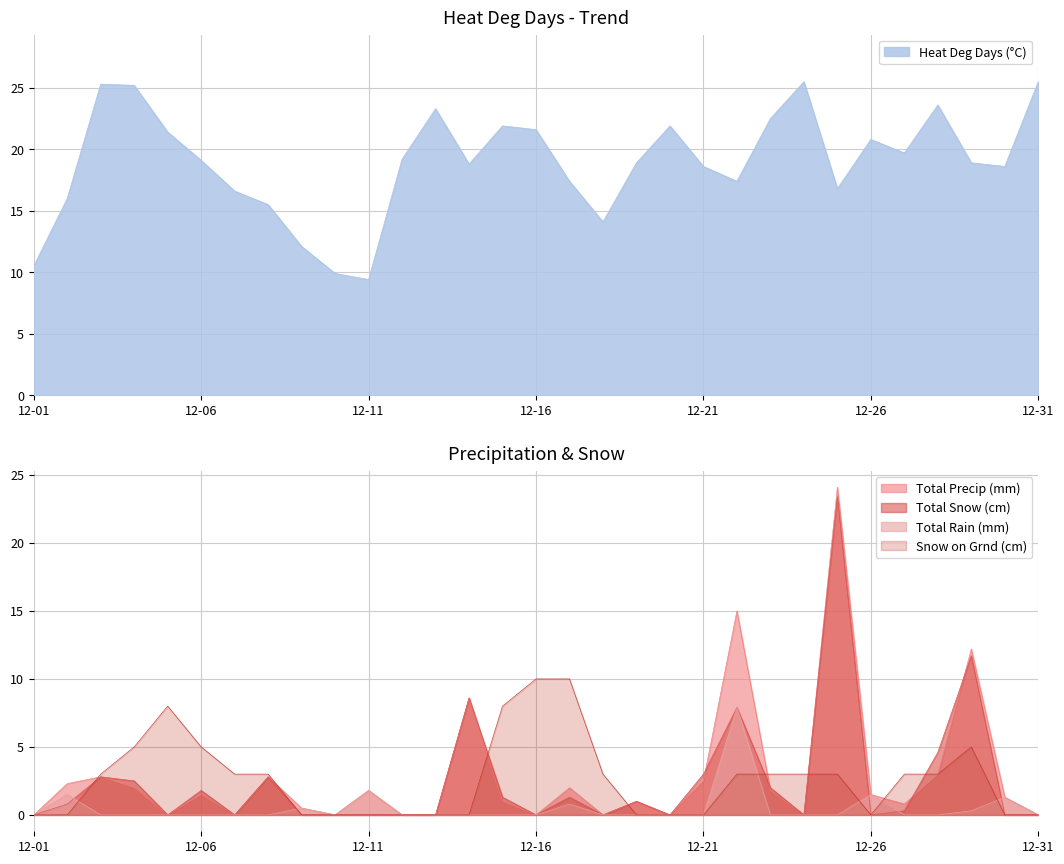

Reading left to right, what are all the values shown in this chart?

Heat Deg Days (°C): 12-01=10.5	12-02=16.0	12-03=25.3	12-04=25.2	12-05=21.4	12-06=19.1	12-07=16.6	12-08=15.5	12-09=12.1	12-10=9.9	12-11=9.4	12-12=19.2	12-13=23.3	12-14=18.8	12-15=21.9	12-16=21.6	12-17=17.4	12-18=14.1	12-19=18.9	12-20=21.9	12-21=18.6	12-22=17.4	12-23=22.5	12-24=25.5	12-25=16.8	12-26=20.8	12-27=19.7	12-28=23.6	12-29=18.9	12-30=18.6	12-31=25.5
Total Precip (mm): 12-01=0.0	12-02=2.3	12-03=2.8	12-04=2.0	12-05=0.0	12-06=1.5	12-07=0.0	12-08=2.8	12-09=0.5	12-10=0.0	12-11=1.8	12-12=0.0	12-13=0.0	12-14=8.6	12-15=1.0	12-16=0.0	12-17=2.0	12-18=0.0	12-19=1.0	12-20=0.0	12-21=2.5	12-22=15.0	12-23=1.8	12-24=0.0	12-25=24.1	12-26=1.5	12-27=0.8	12-28=3.0	12-29=12.2	12-30=1.3	12-31=0.0
Total Snow (cm): 12-01=0.0	12-02=0.8	12-03=2.8	12-04=2.5	12-05=0.0	12-06=1.8	12-07=0.0	12-08=2.8	12-09=0.0	12-10=0.0	12-11=0.0	12-12=0.0	12-13=0.0	12-14=8.6	12-15=1.3	12-16=0.0	12-17=1.3	12-18=0.0	12-19=1.0	12-20=0.0	12-21=3.0	12-22=7.9	12-23=2.0	12-24=0.0	12-25=23.4	12-26=0.0	12-27=0.3	12-28=4.6	12-29=11.7	12-30=0.0	12-31=0.0
Total Rain (mm): 12-01=0.0	12-02=1.5	12-03=0.0	12-04=0.0	12-05=0.0	12-06=0.0	12-07=0.0	12-08=0.0	12-09=0.5	12-10=0.0	12-11=1.8	12-12=0.0	12-13=0.0	12-14=0.0	12-15=0.0	12-16=0.0	12-17=0.8	12-18=0.0	12-19=0.0	12-20=0.0	12-21=0.0	12-22=7.9	12-23=0.0	12-24=0.0	12-25=0.0	12-26=1.5	12-27=0.0	12-28=0.0	12-29=0.3	12-30=1.3	12-31=0.0
Snow on Grnd (cm): 12-01=0.0	12-02=0.0	12-03=3.0	12-04=5.0	12-05=8.0	12-06=5.0	12-07=3.0	12-08=3.0	12-09=0.0	12-10=0.0	12-11=0.0	12-12=0.0	12-13=0.0	12-14=0.0	12-15=8.0	12-16=10.0	12-17=10.0	12-18=3.0	12-19=0.0	12-20=0.0	12-21=0.0	12-22=3.0	12-23=3.0	12-24=3.0	12-25=3.0	12-26=0.0	12-27=3.0	12-28=3.0	12-29=5.0	12-30=0.0	12-31=0.0